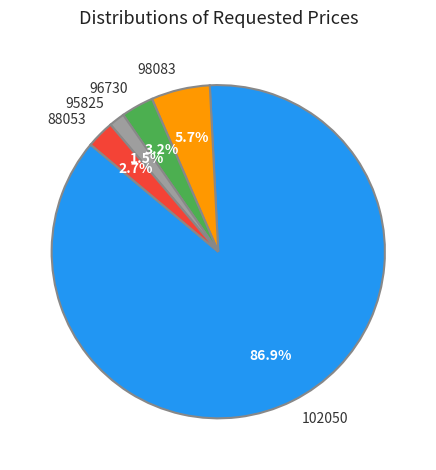

To the nearest percent, what is the average slice percentage?

20%